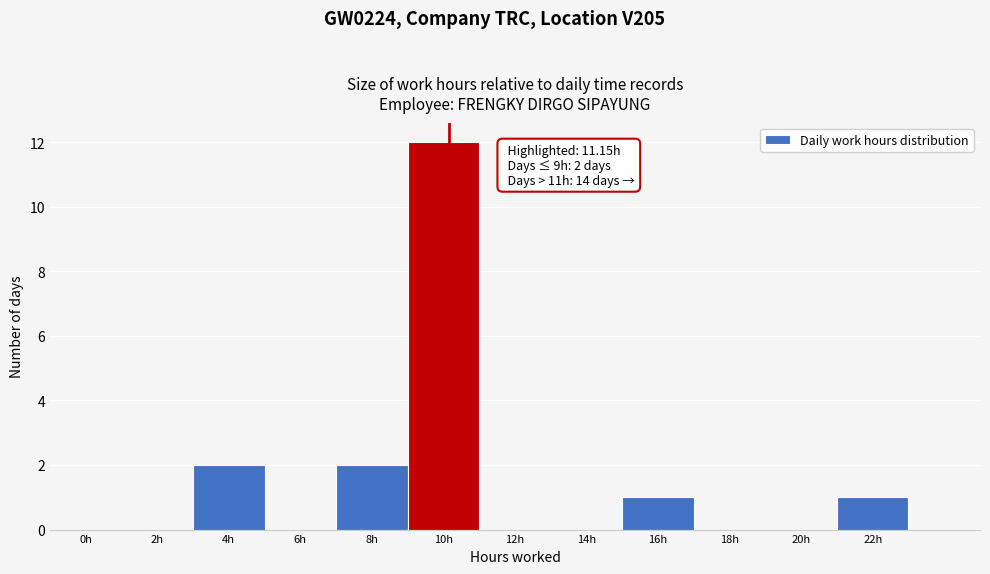

Reading left to right, list all the values displayed in this chart.

0h=0	2h=0	4h=2	6h=0	8h=2	10h=12	12h=0	14h=0	16h=1	18h=0	20h=0	22h=1